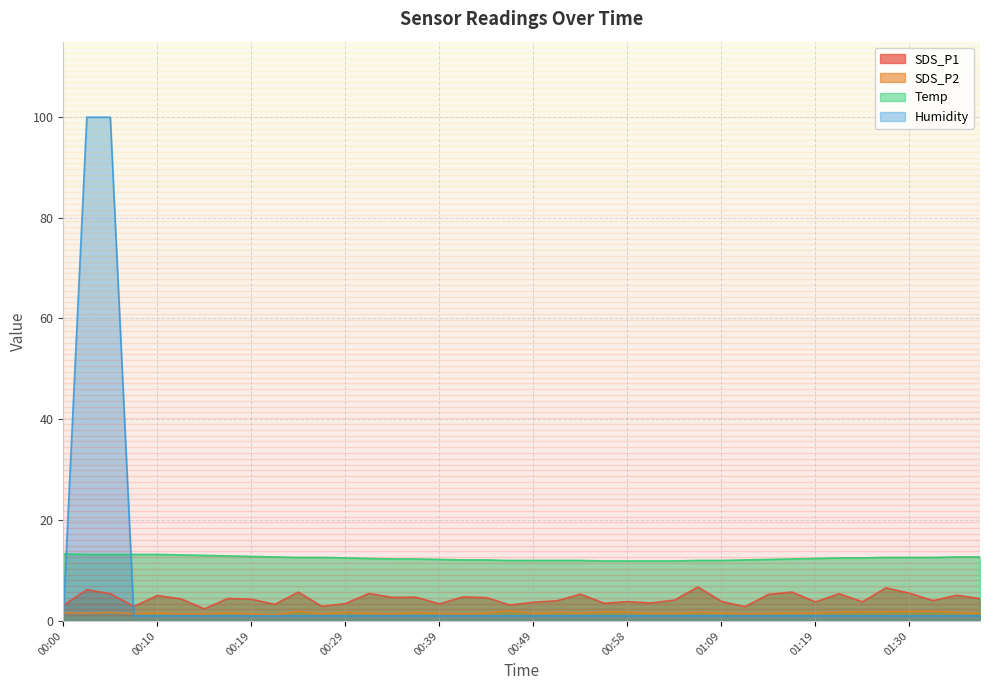

What is the lowest value of the SDS_P2 series?

1.2